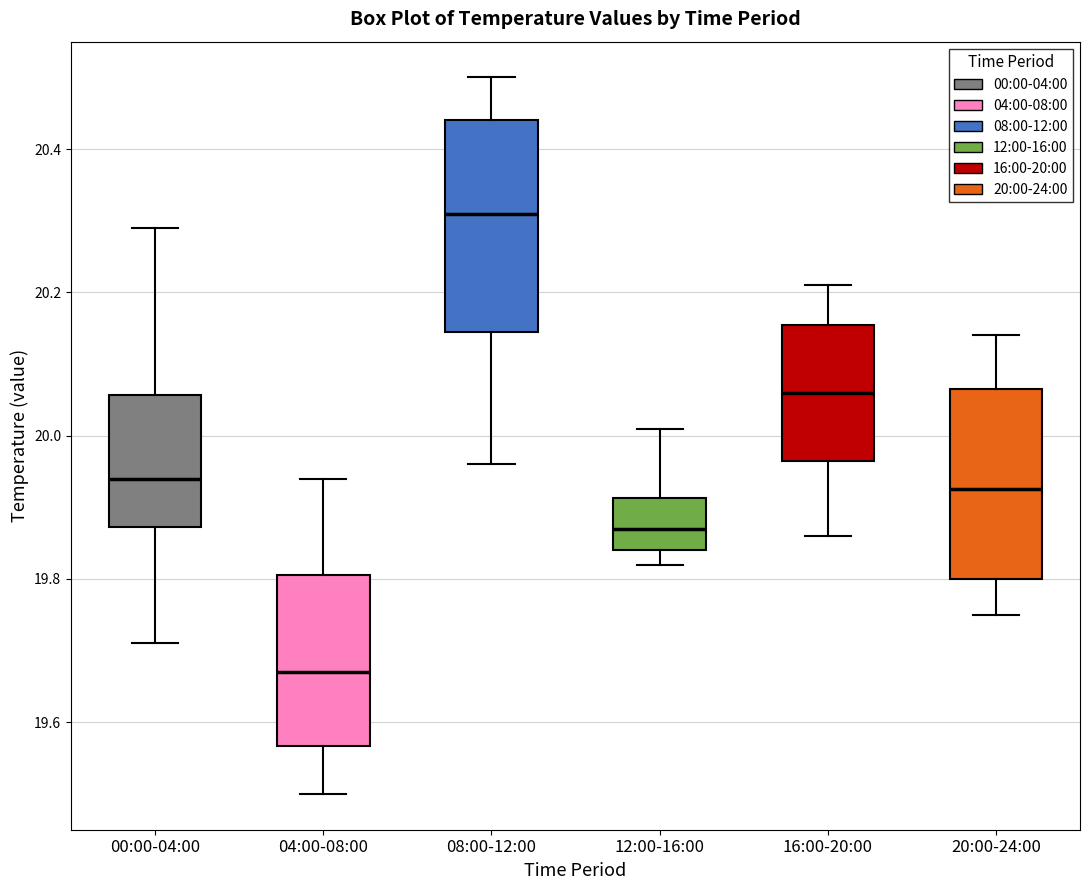

Reading left to right, transcribe this box plot: for each box, give where its median line is, the range the box spans, and where its two whiskers end, as read against the y-axis. The values are not printed on the chart, so give them approximately, as read against the axis.

00:00-04:00: median 19.94, box 19.88 to 20.06, whiskers 19.72 to 20.30
04:00-08:00: median 19.68, box 19.56 to 19.80, whiskers 19.50 to 19.94
08:00-12:00: median 20.32, box 20.14 to 20.44, whiskers 19.96 to 20.50
12:00-16:00: median 19.88, box 19.84 to 19.92, whiskers 19.82 to 20.02
16:00-20:00: median 20.06, box 19.96 to 20.16, whiskers 19.86 to 20.22
20:00-24:00: median 19.92, box 19.80 to 20.06, whiskers 19.76 to 20.14